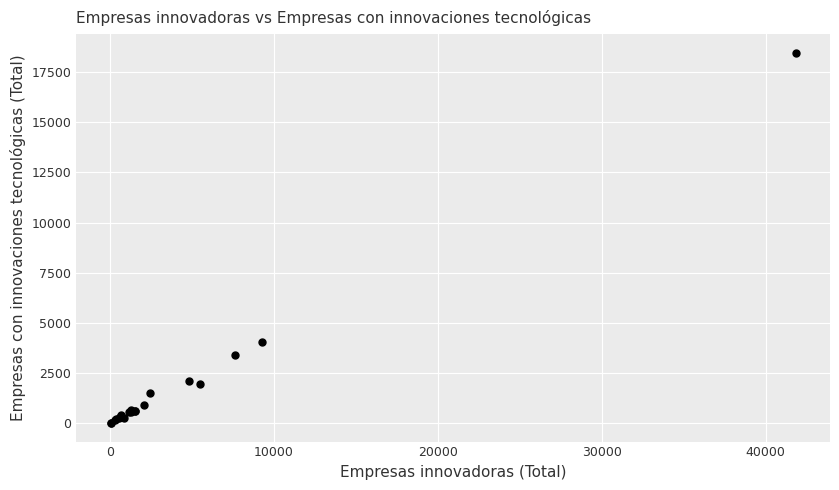

What Y value in the scatter plot is closest to 9240?

4024